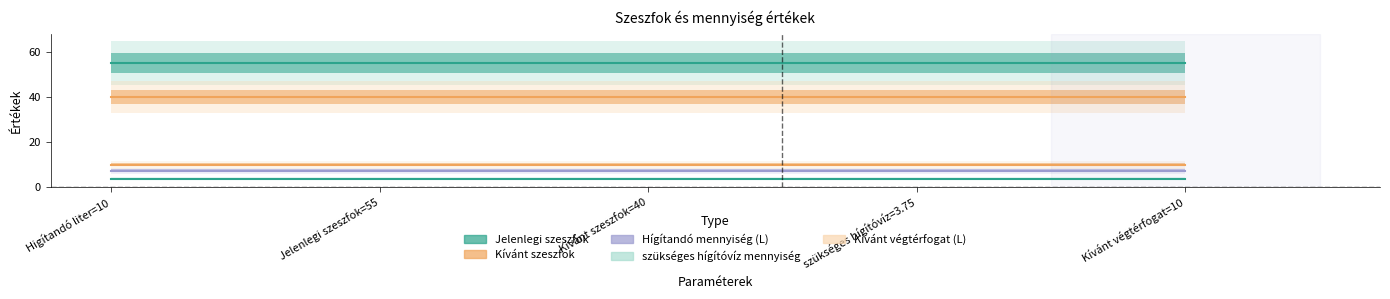

Does the chart display data point markers on the line(s)?

No